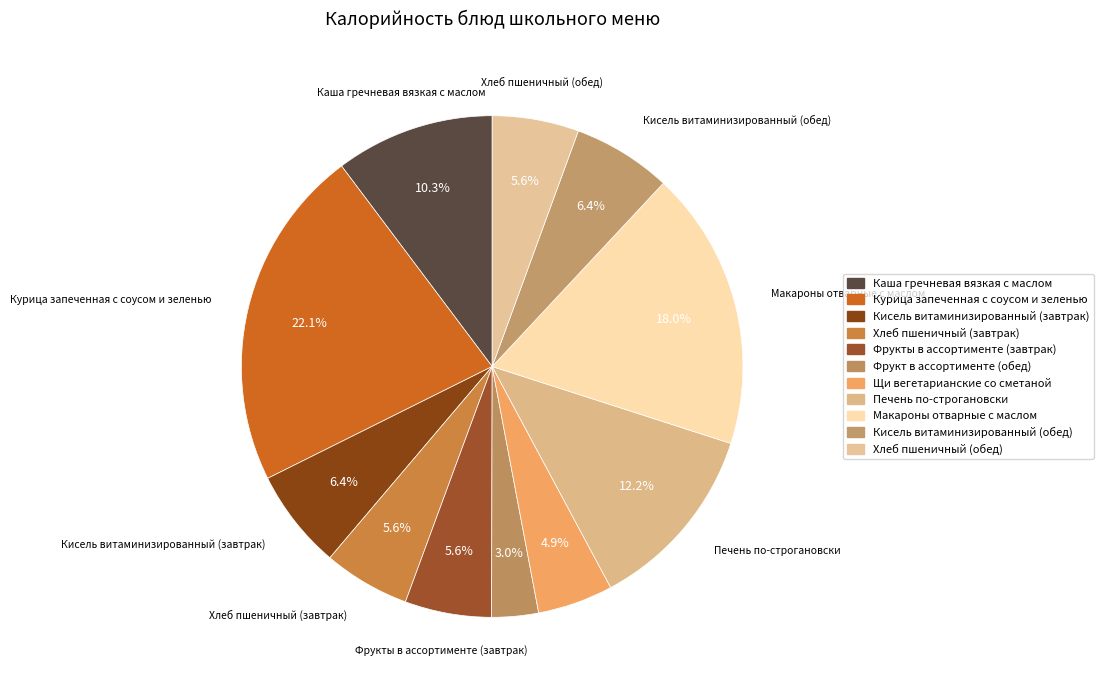

How many slices are in this pie chart?

11